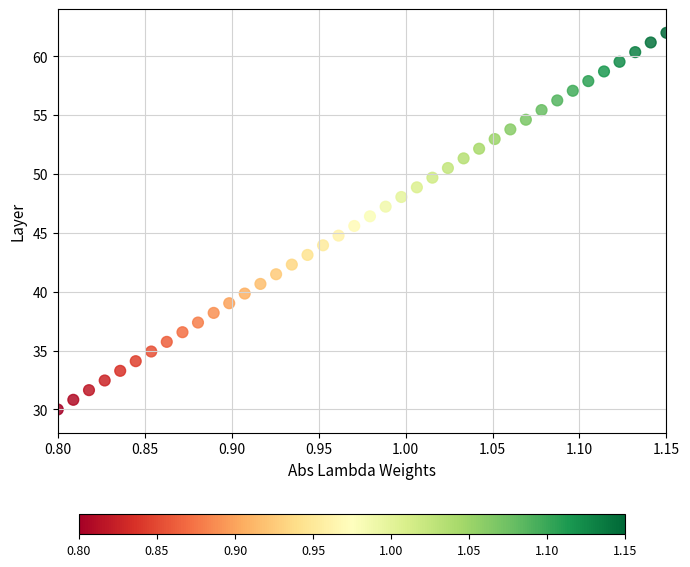

What is the range of X values (max minus min)?

0.3